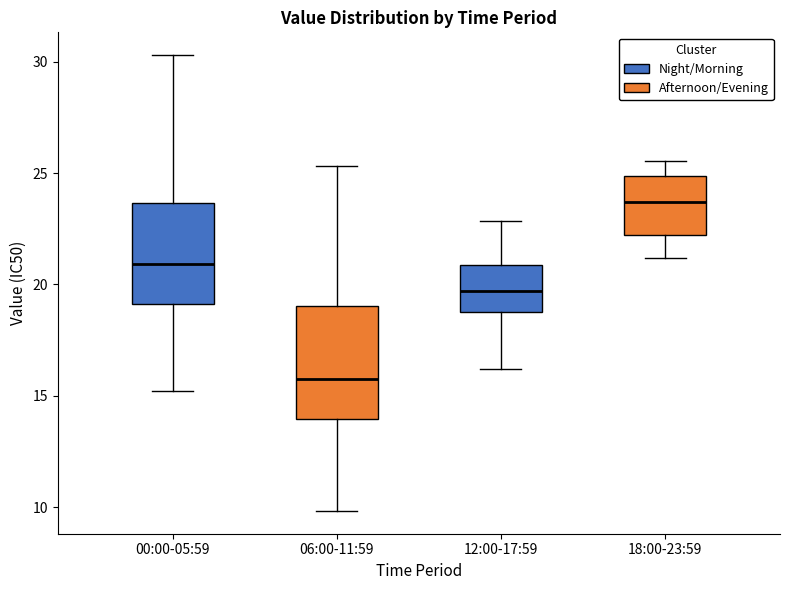

Which box is the tallest, from its lower edge to its upper edge?

06:00-11:59